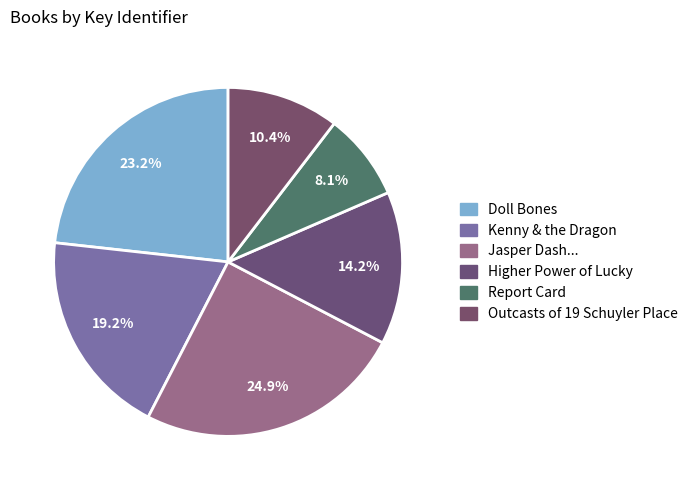

Count the number of slices in the pie.

6